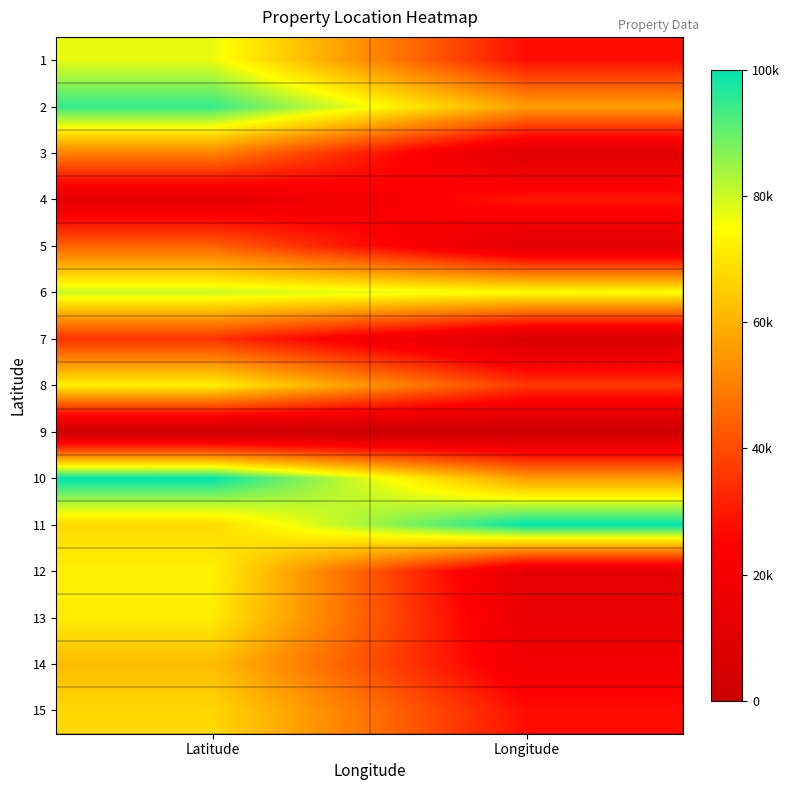

Reading left to right, list all the values displayed in this chart.

1: Latitude=77073.6	Longitude=27504.8
2: Latitude=94717.7	Longitude=56504.7
3: Latitude=50740.3	Longitude=9879.4
4: Latitude=13284.1	Longitude=29498.3
5: Latitude=44079.5	Longitude=10377.8
6: Latitude=80279.8	Longitude=74912.7
7: Latitude=34525.7	Longitude=6325.4
8: Latitude=72489.0	Longitude=36033.4
9: Latitude=0.0	Longitude=0.0
10: Latitude=100000.0	Longitude=55792.1
11: Latitude=67815.9	Longitude=100000.0
12: Latitude=72489.0	Longitude=12436.5
13: Latitude=71308.0	Longitude=14928.5
14: Latitude=62115.0	Longitude=18976.2
15: Latitude=67438.1	Longitude=27504.8